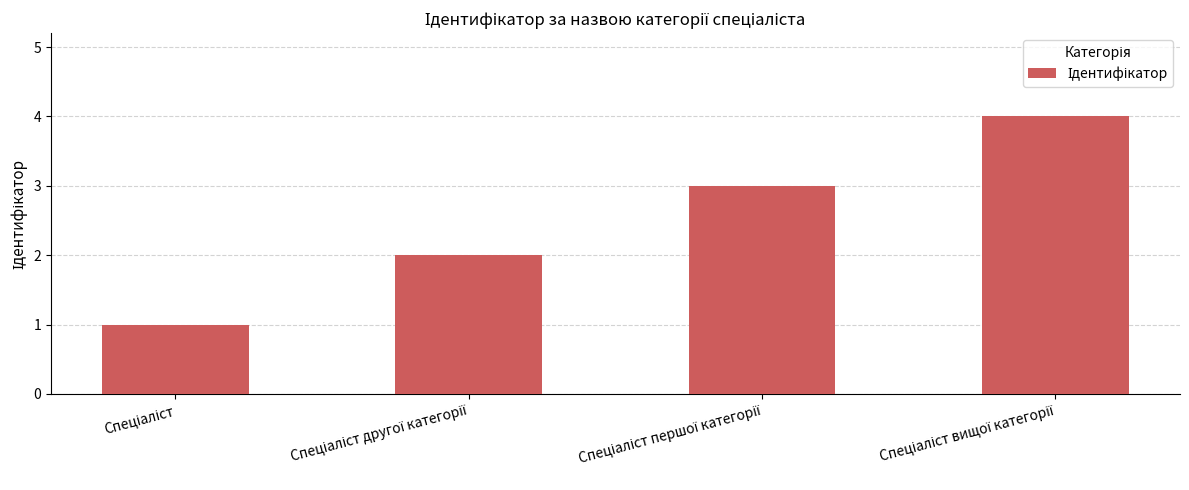

What is the greatest value displayed?

4